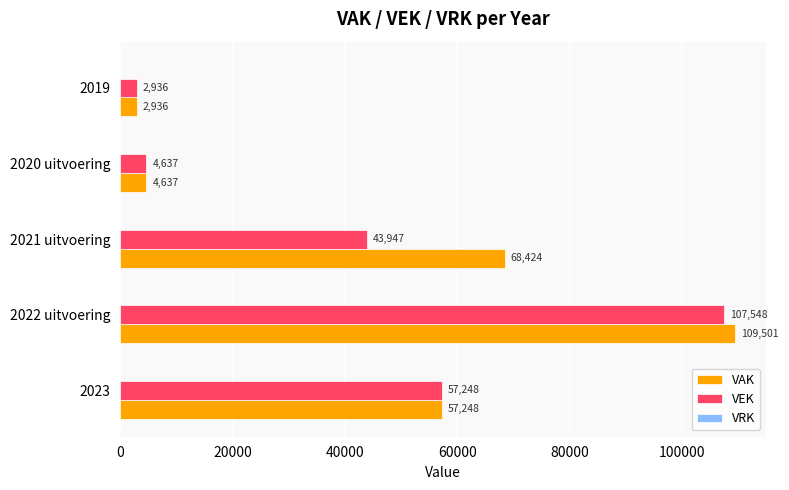

Which series has the widest spread of values?

VAK